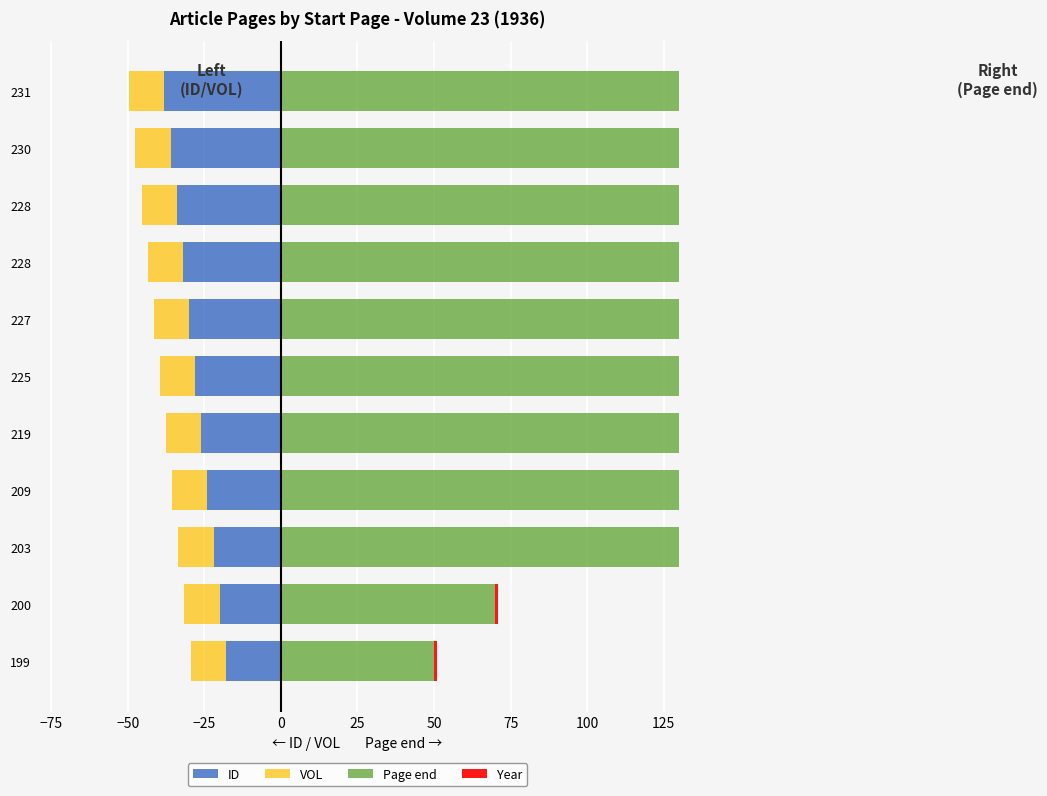

The Page end series shows 125.3 at 200. True or false?

False